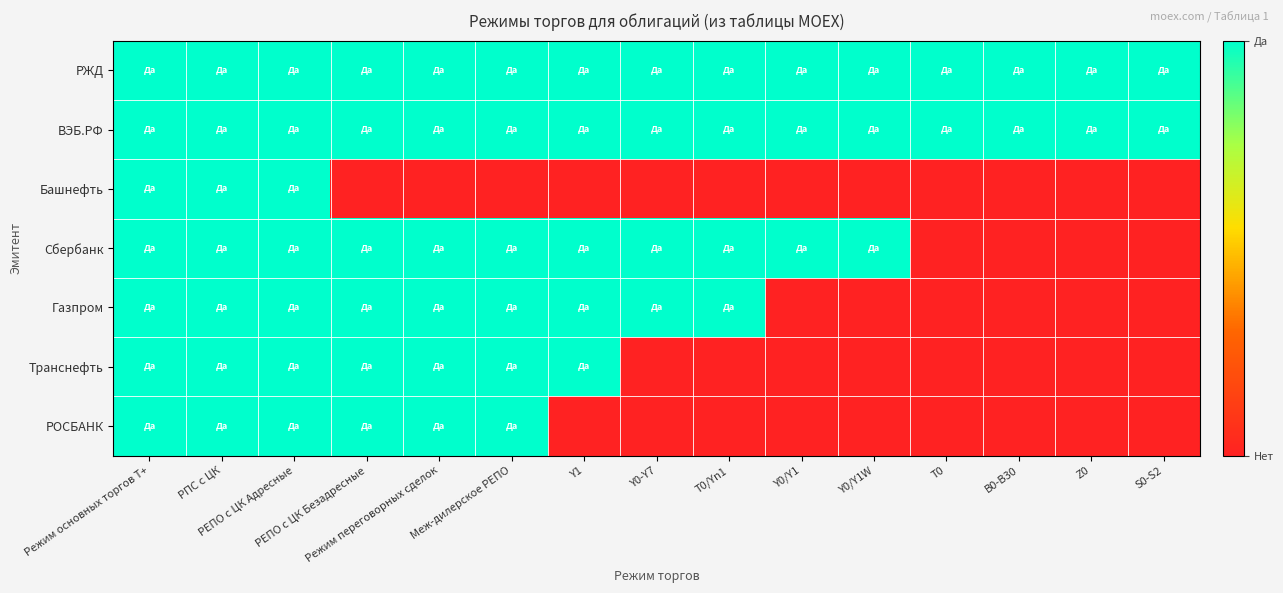

Reading right to left, transcribe all the data shown in this chart.

РЖД: S0-S2=1	Z0=1	В0-В30=1	T0=1	Y0/Y1W=1	Y0/Y1=1	T0/Yn1=1	Y0-Y7=1	Y1=1	Меж-дилерское РЕПО=1	Режим переговорных сделок=1	РЕПО с ЦК Безадресные=1	РЕПО с ЦК Адресные=1	РПС с ЦК=1	Режим основных торгов Т+=1
ВЭБ.РФ: S0-S2=1	Z0=1	В0-В30=1	T0=1	Y0/Y1W=1	Y0/Y1=1	T0/Yn1=1	Y0-Y7=1	Y1=1	Меж-дилерское РЕПО=1	Режим переговорных сделок=1	РЕПО с ЦК Безадресные=1	РЕПО с ЦК Адресные=1	РПС с ЦК=1	Режим основных торгов Т+=1
Башнефть: S0-S2=0	Z0=0	В0-В30=0	T0=0	Y0/Y1W=0	Y0/Y1=0	T0/Yn1=0	Y0-Y7=0	Y1=0	Меж-дилерское РЕПО=0	Режим переговорных сделок=0	РЕПО с ЦК Безадресные=0	РЕПО с ЦК Адресные=1	РПС с ЦК=1	Режим основных торгов Т+=1
Сбербанк: S0-S2=0	Z0=0	В0-В30=0	T0=0	Y0/Y1W=1	Y0/Y1=1	T0/Yn1=1	Y0-Y7=1	Y1=1	Меж-дилерское РЕПО=1	Режим переговорных сделок=1	РЕПО с ЦК Безадресные=1	РЕПО с ЦК Адресные=1	РПС с ЦК=1	Режим основных торгов Т+=1
Газпром: S0-S2=0	Z0=0	В0-В30=0	T0=0	Y0/Y1W=0	Y0/Y1=0	T0/Yn1=1	Y0-Y7=1	Y1=1	Меж-дилерское РЕПО=1	Режим переговорных сделок=1	РЕПО с ЦК Безадресные=1	РЕПО с ЦК Адресные=1	РПС с ЦК=1	Режим основных торгов Т+=1
Транснефть: S0-S2=0	Z0=0	В0-В30=0	T0=0	Y0/Y1W=0	Y0/Y1=0	T0/Yn1=0	Y0-Y7=0	Y1=1	Меж-дилерское РЕПО=1	Режим переговорных сделок=1	РЕПО с ЦК Безадресные=1	РЕПО с ЦК Адресные=1	РПС с ЦК=1	Режим основных торгов Т+=1
РОСБАНК: S0-S2=0	Z0=0	В0-В30=0	T0=0	Y0/Y1W=0	Y0/Y1=0	T0/Yn1=0	Y0-Y7=0	Y1=0	Меж-дилерское РЕПО=1	Режим переговорных сделок=1	РЕПО с ЦК Безадресные=1	РЕПО с ЦК Адресные=1	РПС с ЦК=1	Режим основных торгов Т+=1